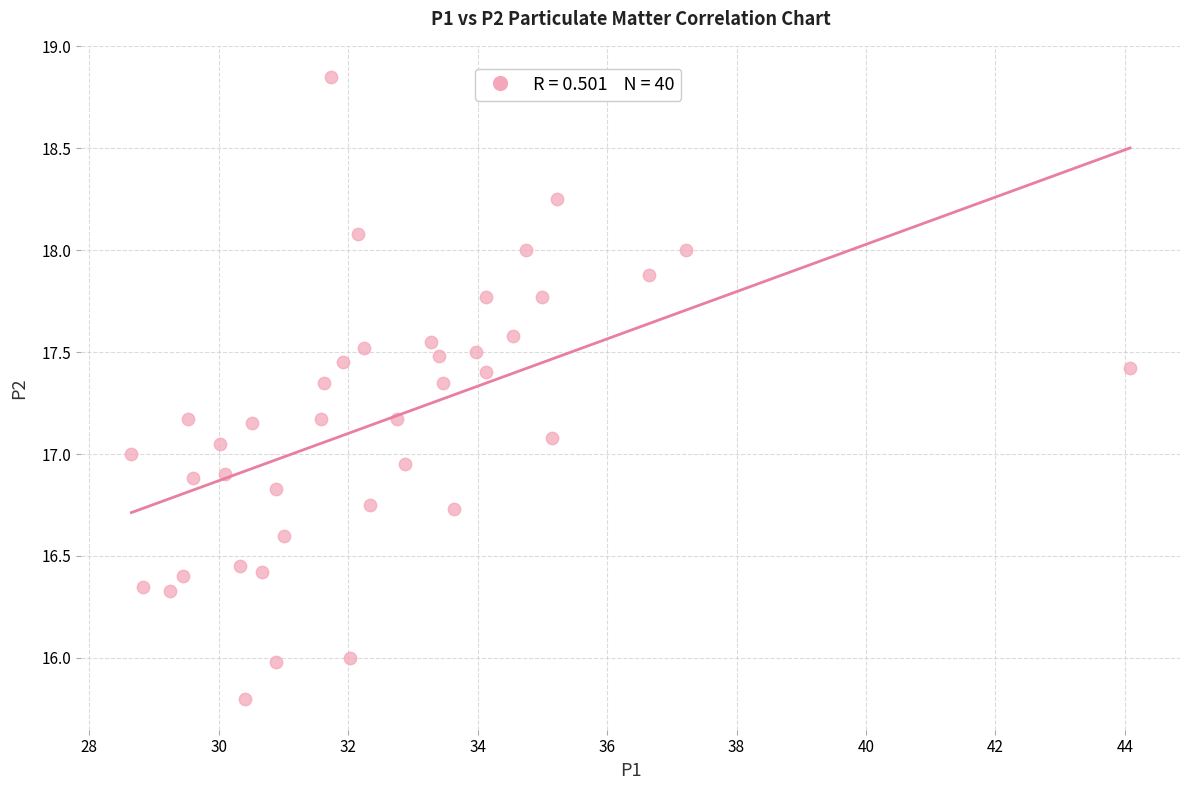

What is the range of X values (max minus min)?

15.4